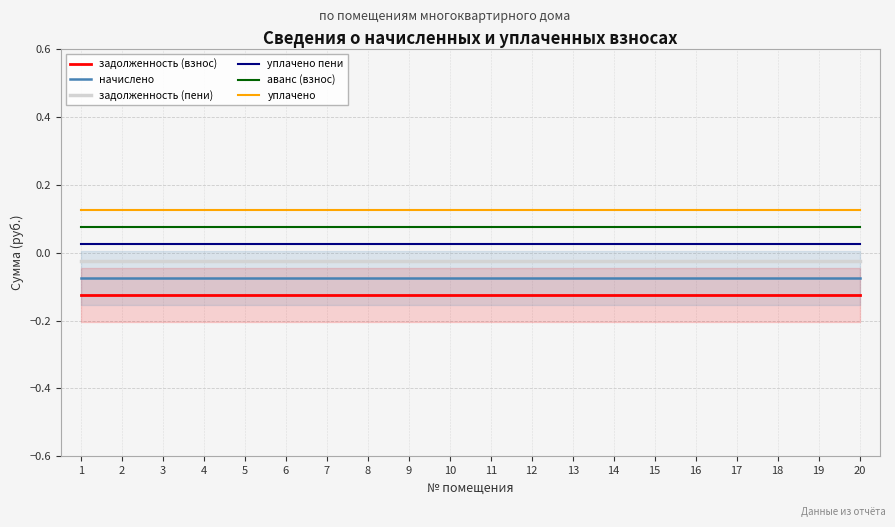

Where is аванс (взнос) nearest to the value 0?

1